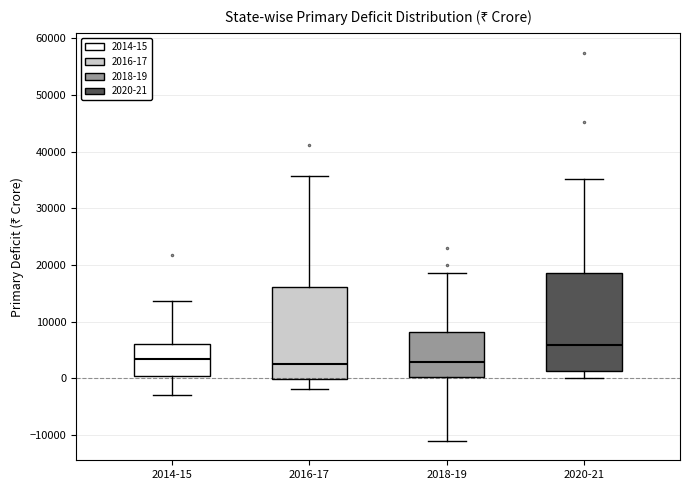

Which box's median line is the highest?

2020-21